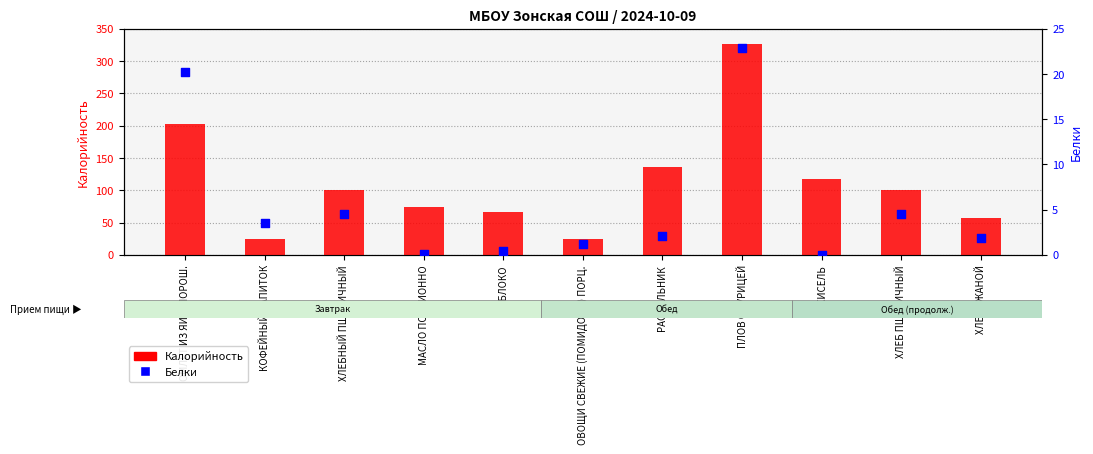

Which series has the largest total across all categories?

Калорийность